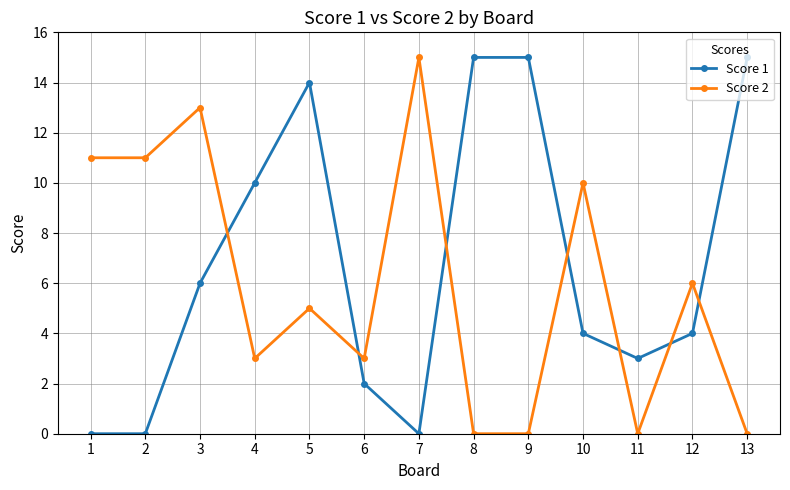

At 4, list the series in order from largest to smallest.

Score 1, Score 2